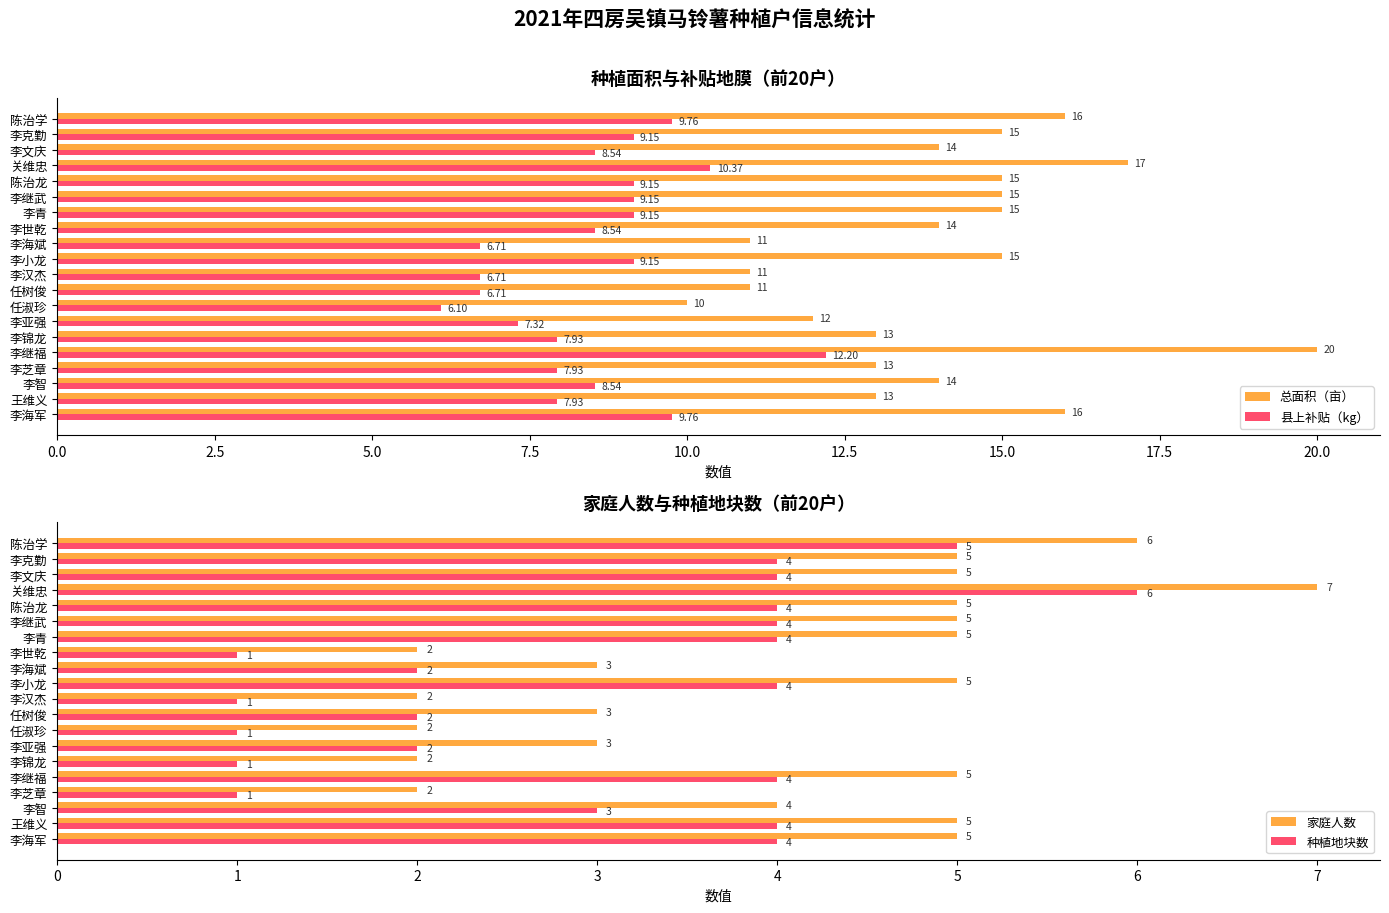

Which category has the highest value in the 县上补贴（kg） series?

李继福